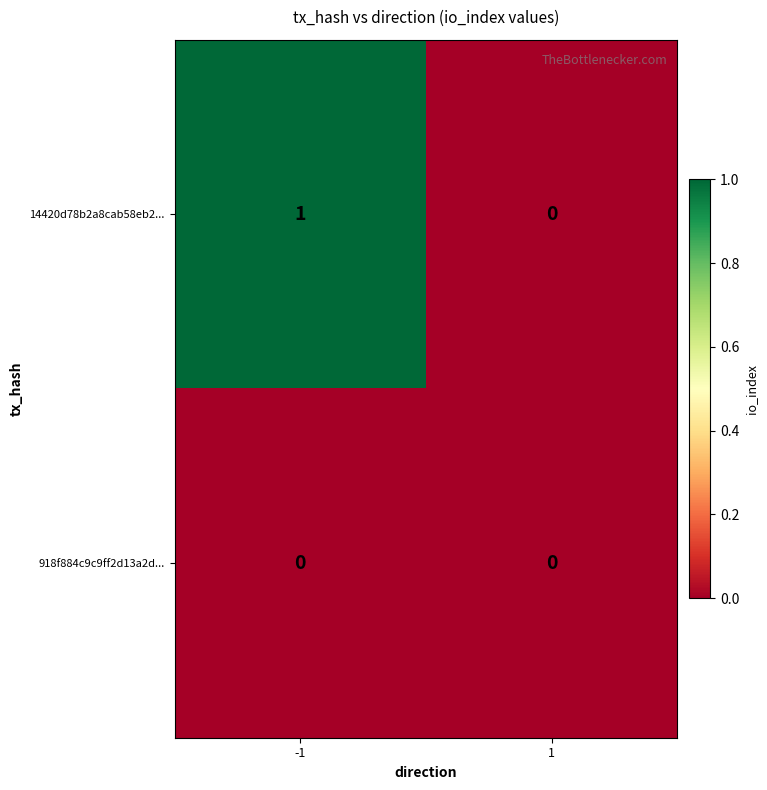

Count the number of data series in this chart.

2